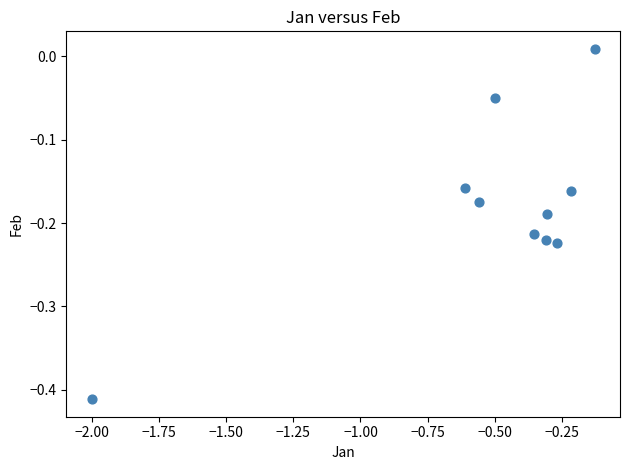

What is the range of X values (max minus min)?

1.9